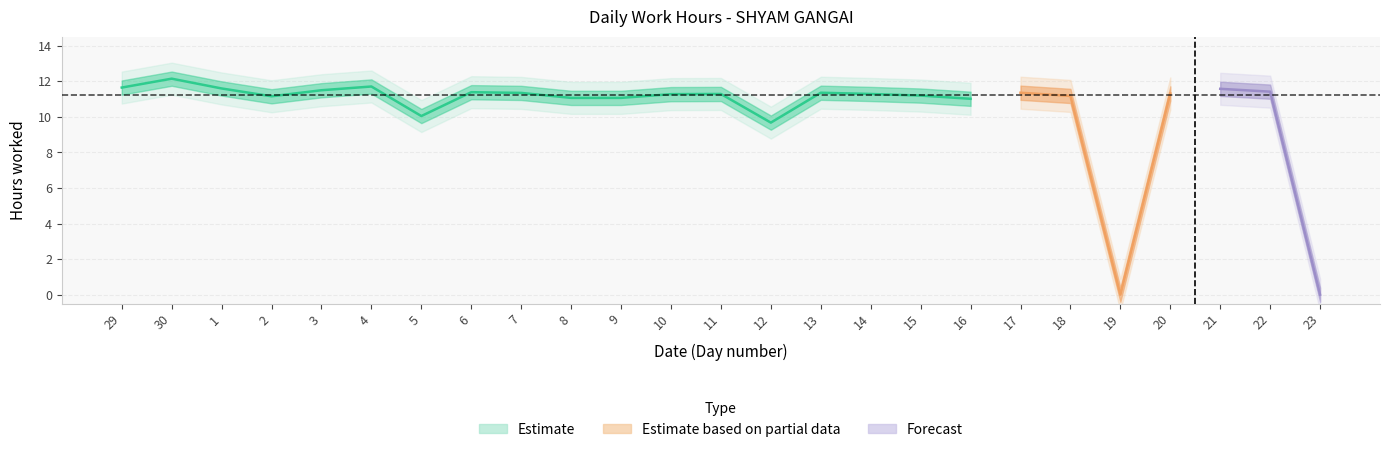

Rank the categories by value from lowest to highest.

19, 23, 12, 5, 16, 8, 9, 2, 18, 15, 10, 11, 14, 20, 7, 13, 17, 6, 22, 3, 21, 1, 29, 4, 30